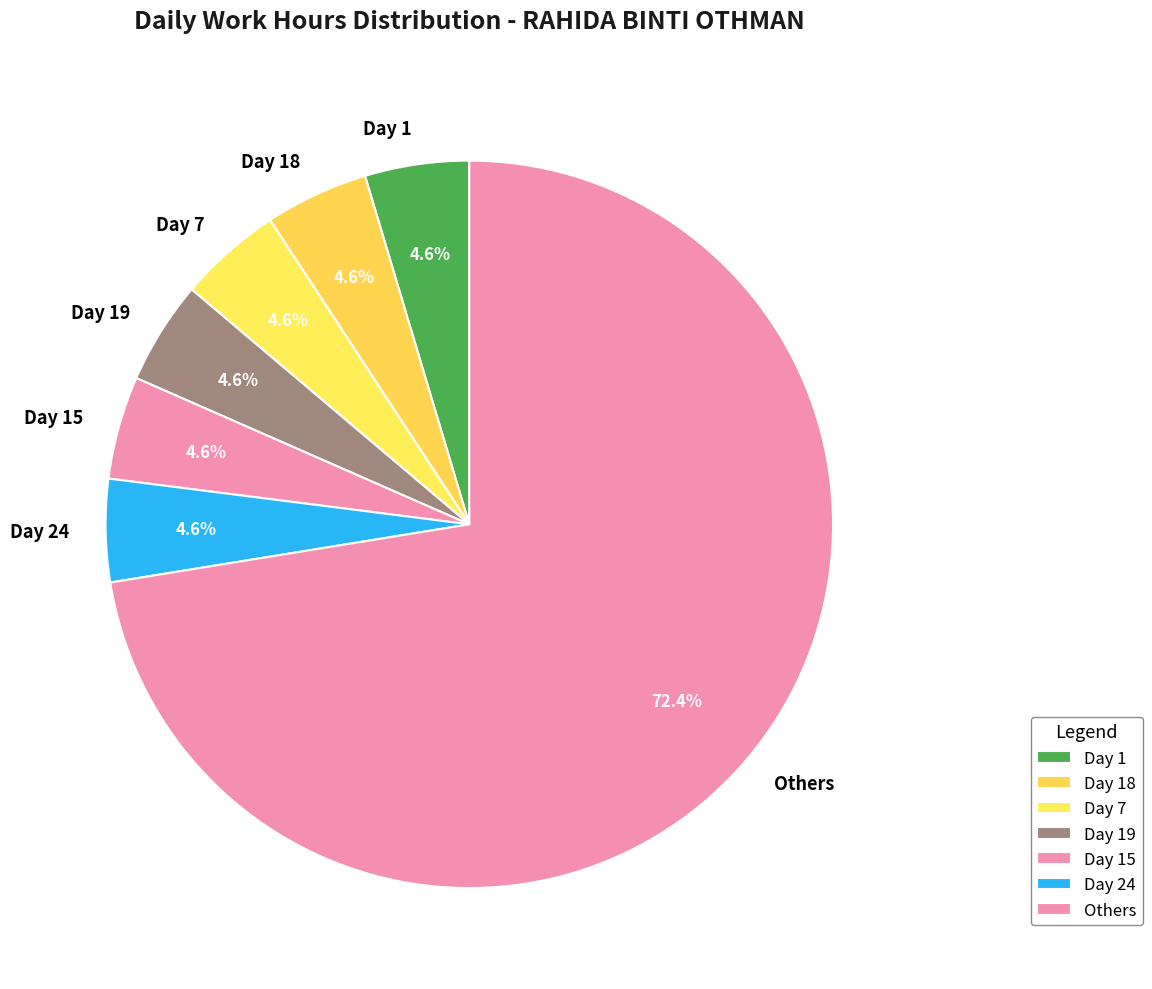

Which category has the biggest portion of the pie?

Others